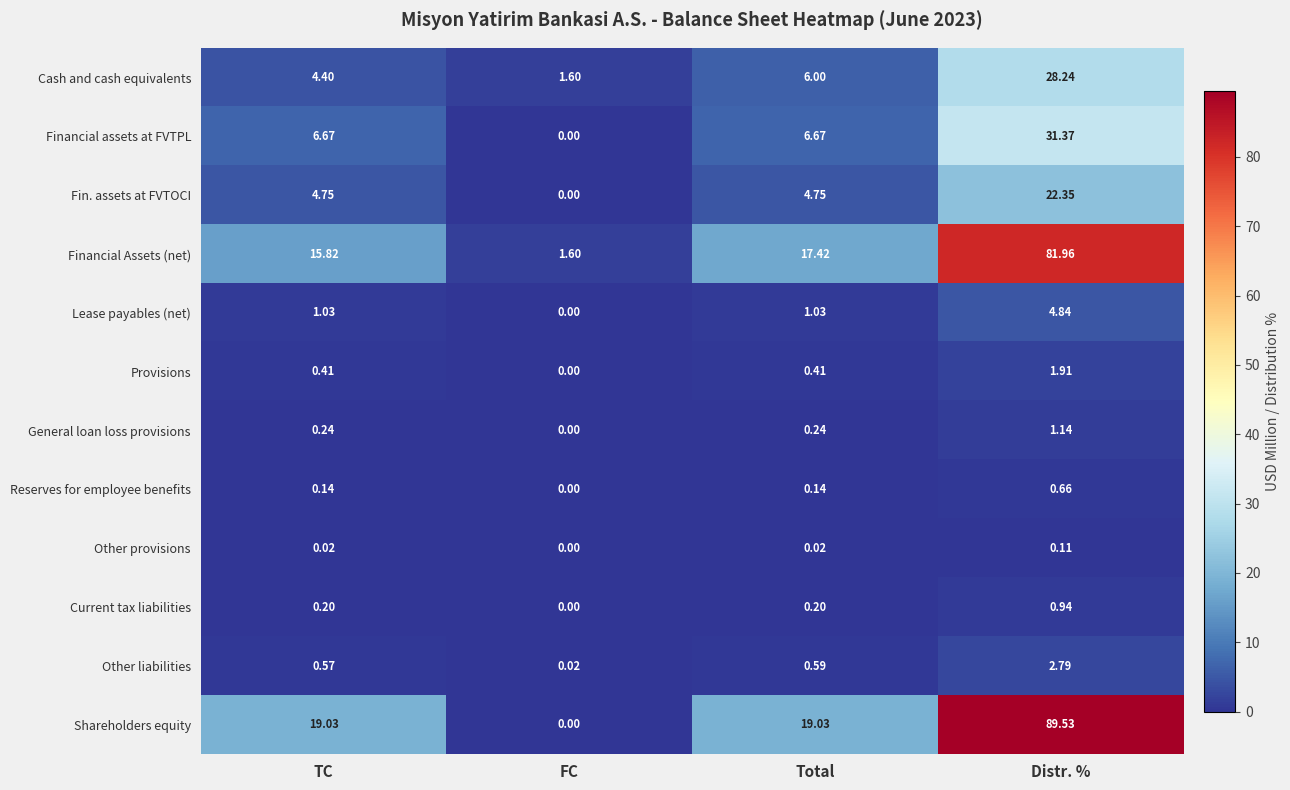

At which label is Current tax liabilities closest to 0?

FC